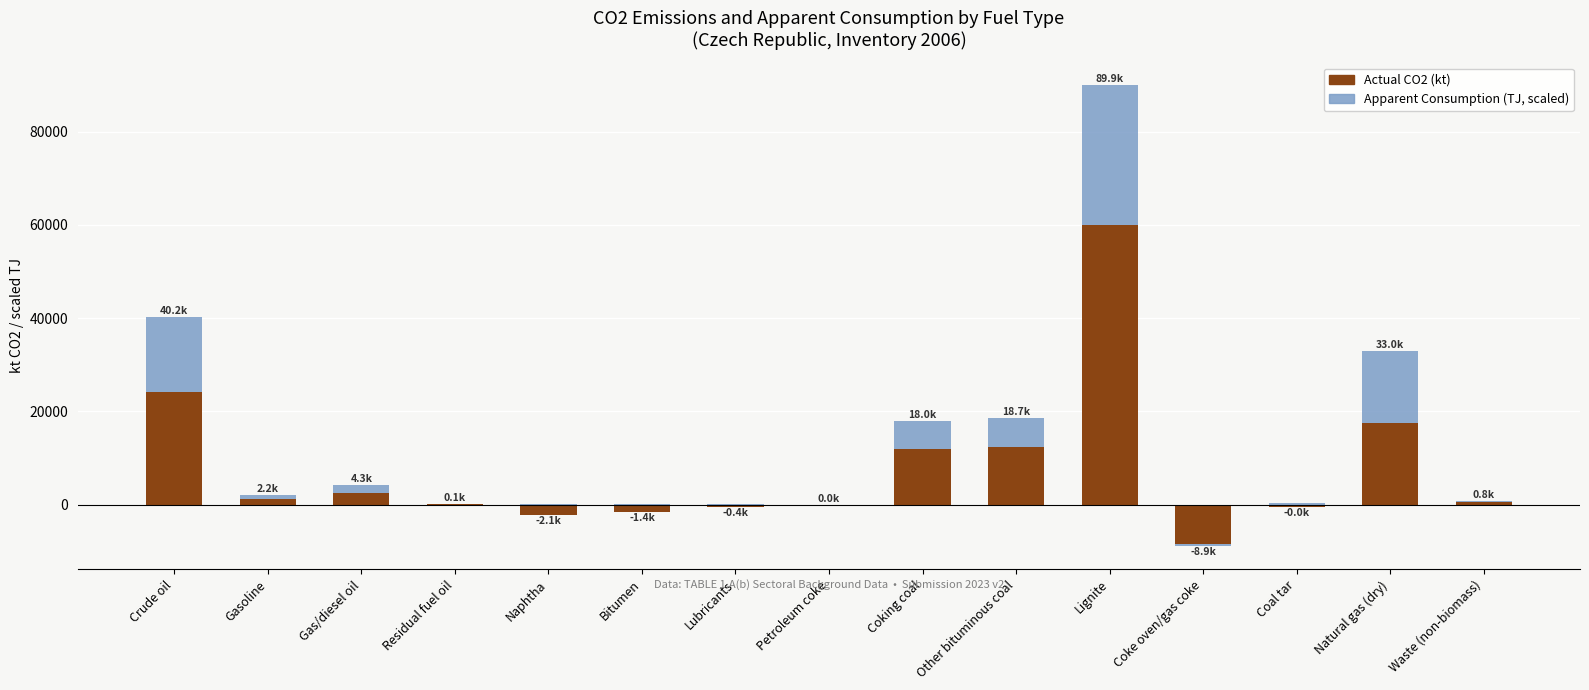

Read the Actual CO2 (kt) value at Gasoline.

1287.5